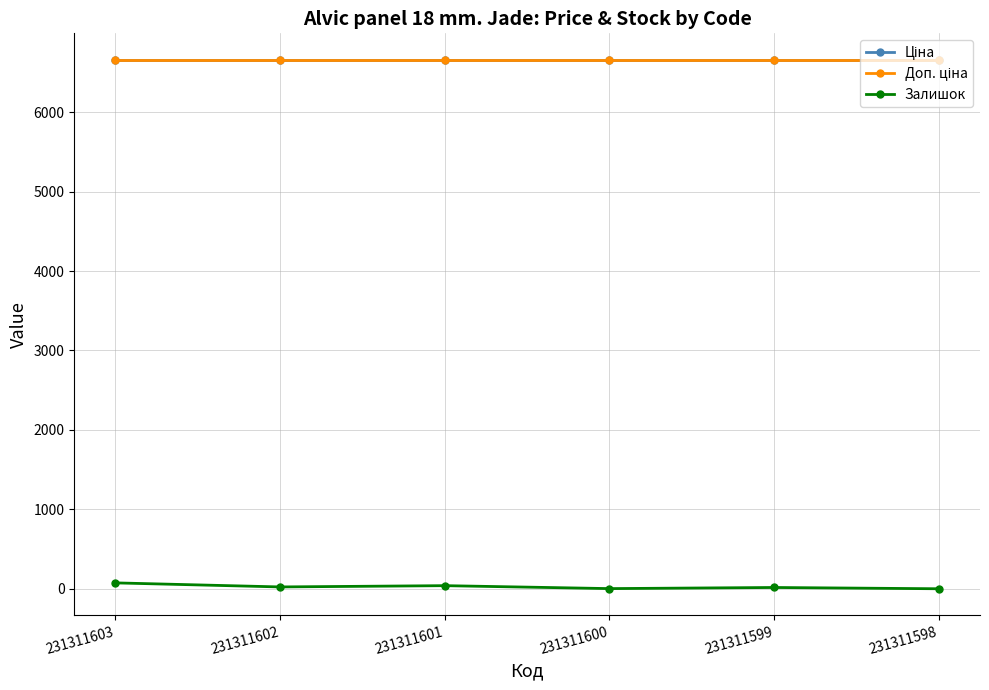

Count the number of categories in the chart.

6